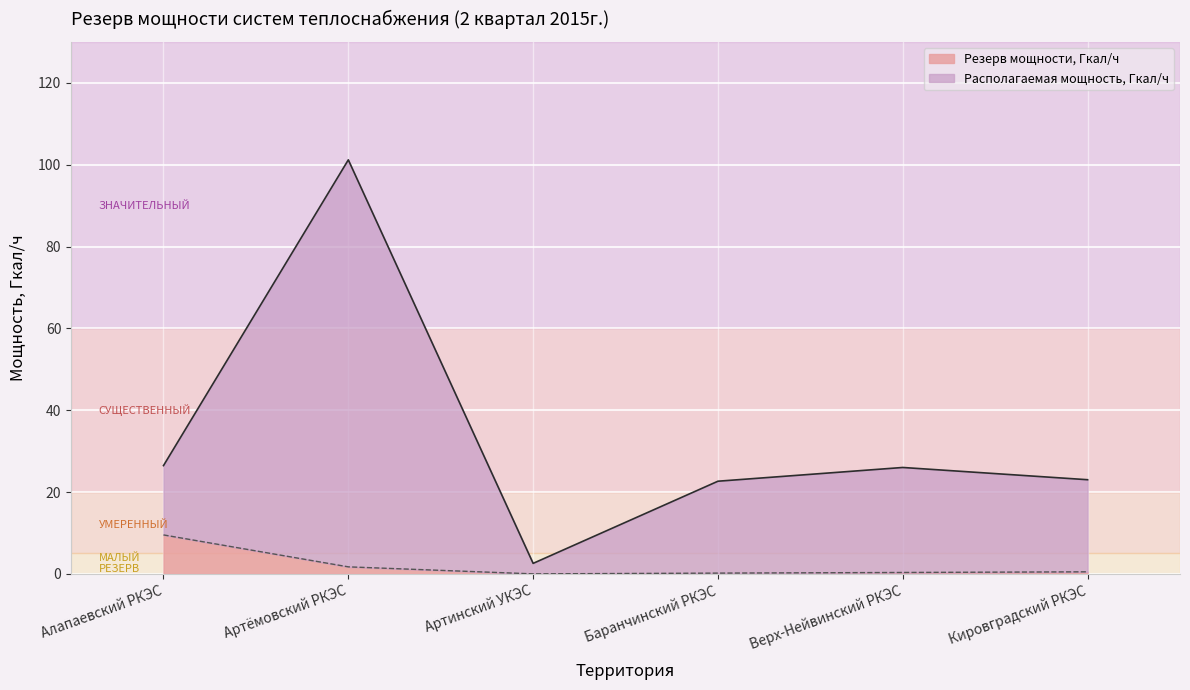

True or false: Резерв мощности, Гкал/ч and Располагаемая мощность, Гкал/ч cross at least once.

False